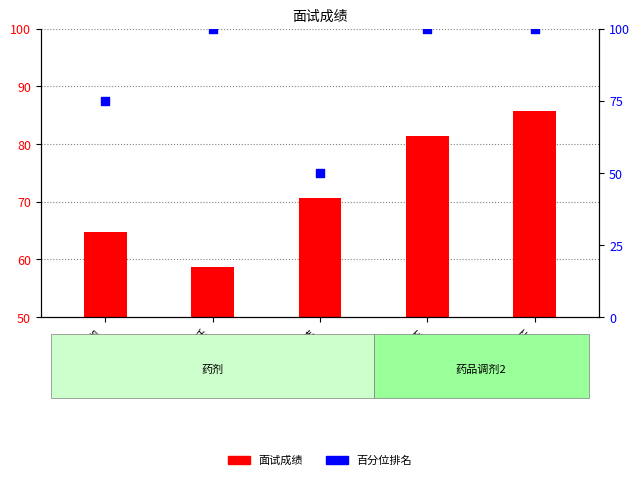

Is the value of 面试成绩 at 刘俊廷 greater than the value of 百分位排名 at 张少卿?

No